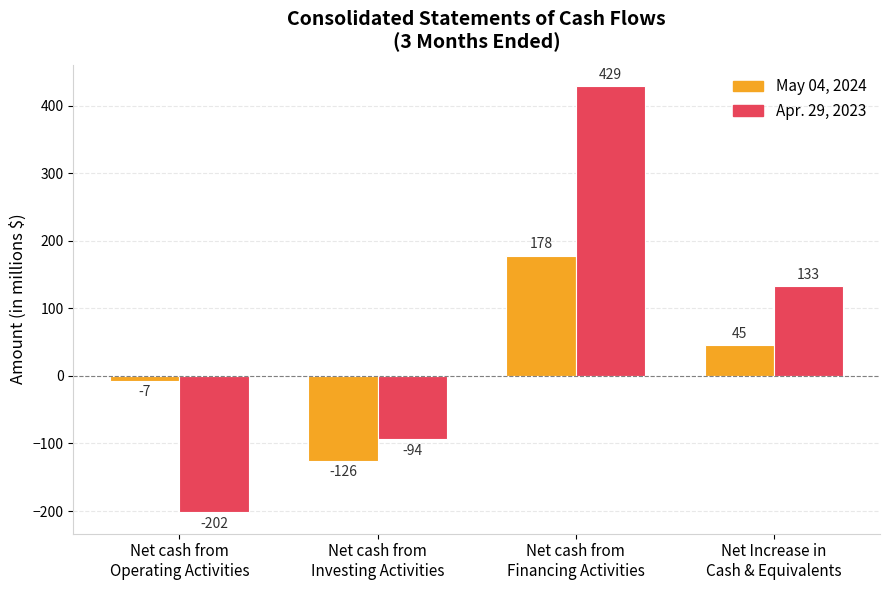

Which series has the largest range (max minus min)?

Apr. 29, 2023